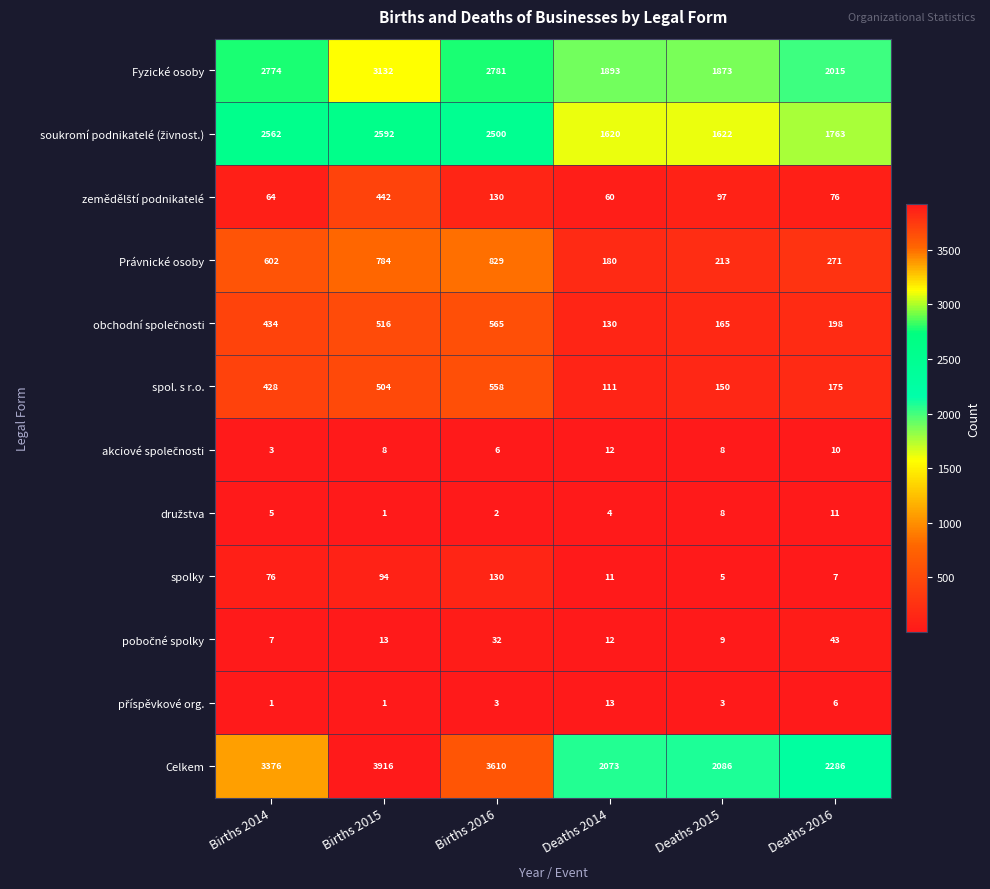

What is the spread (max minus min) of values at Deaths 2015?

2083